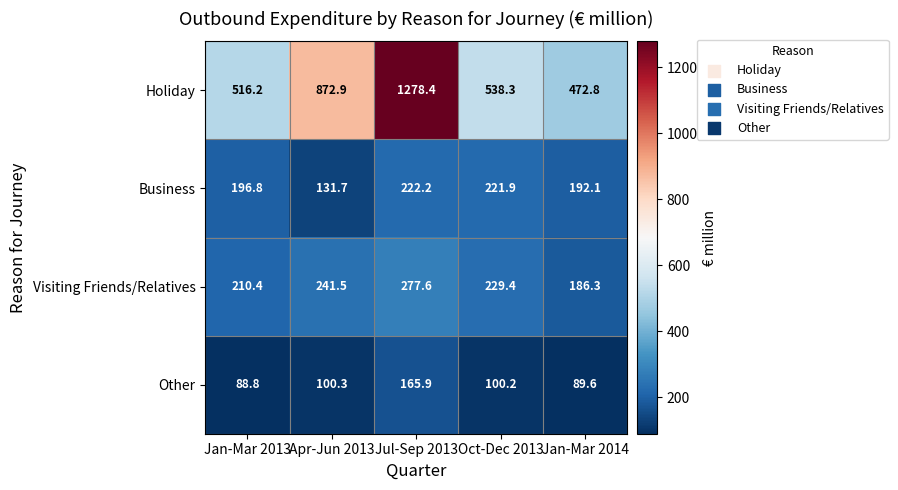

Which label corresponds to the largest value in the chart?

Jul-Sep 2013